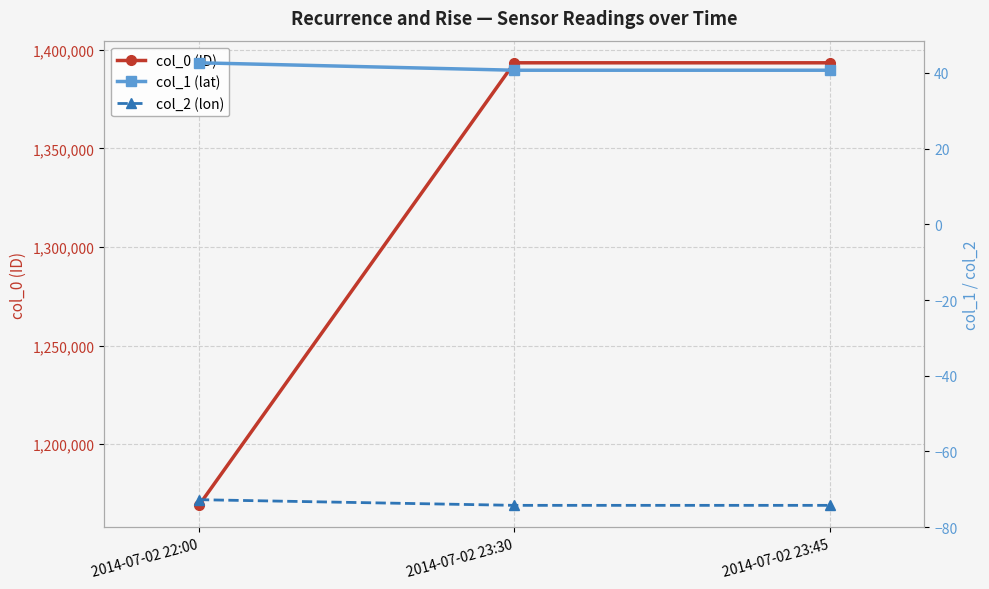

Which series has the largest total across all categories?

col_0 (ID)